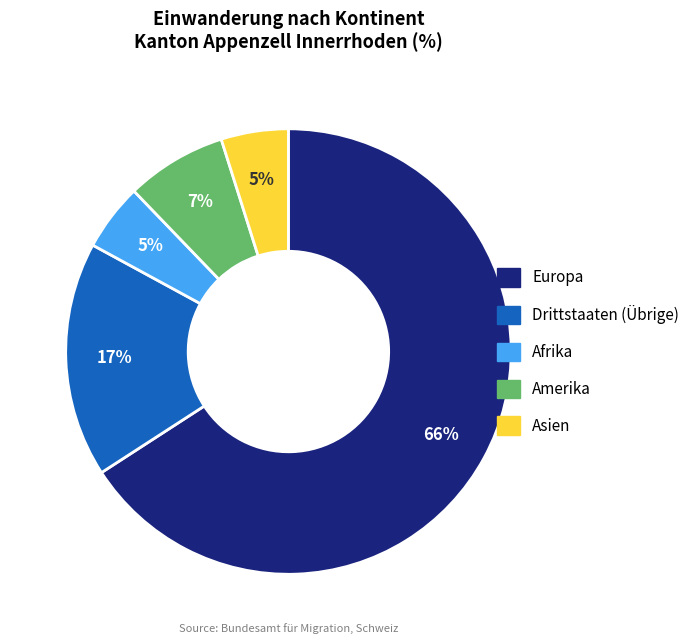

The Europa slice represents 66% of the pie. True or false?

True